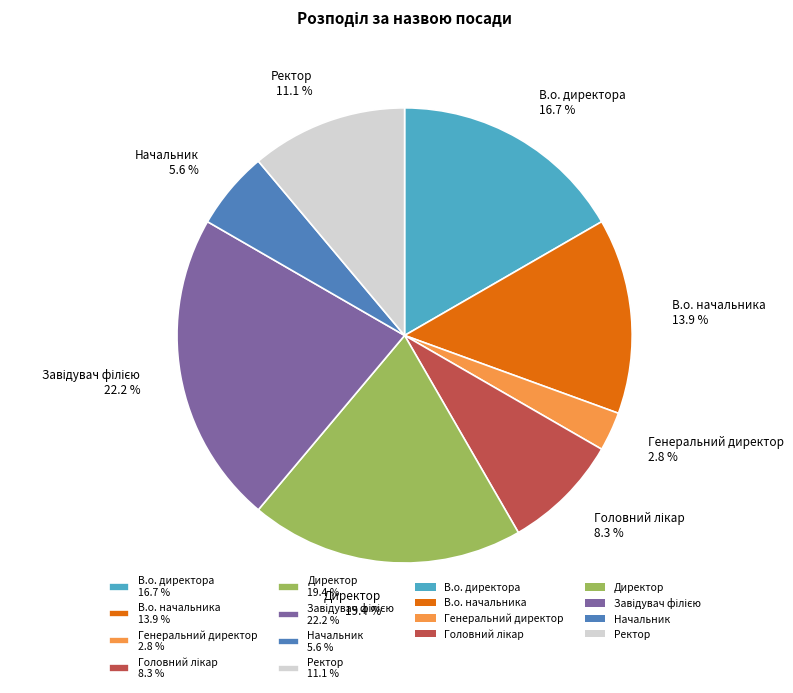

Does В.о. начальника 13.9 % account for over 50% of the chart?

No